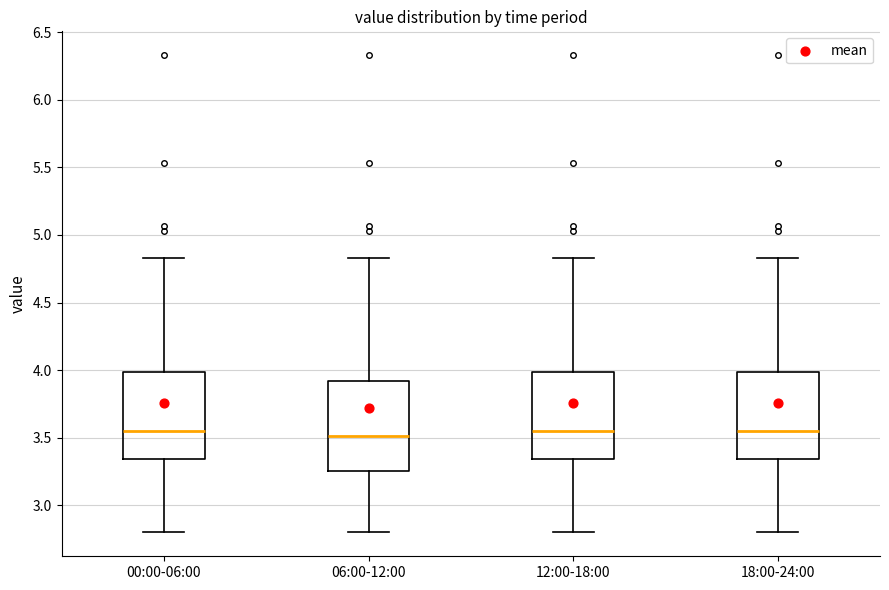

Where is the lower edge of the box for 06:00-12:00 on the y-axis? The values are not printed on the chart, so give them approximately, as read against the axis.

3.25